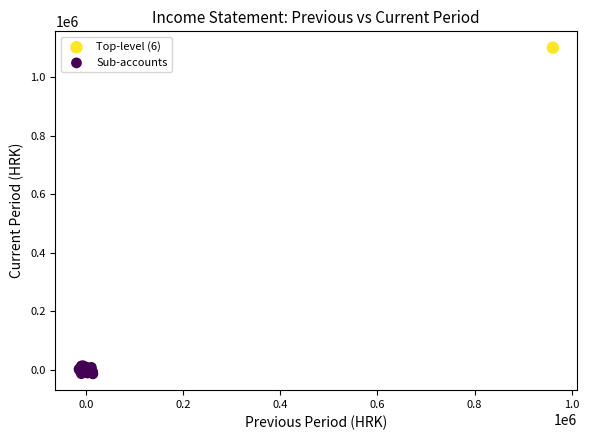

What are all the series names shown in the legend?

Top-level (6), Sub-accounts